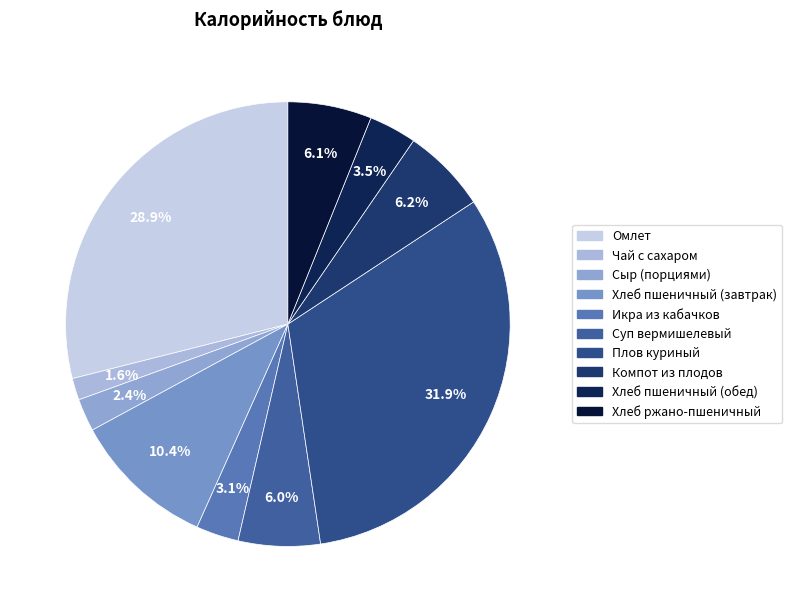

Is there any slice that represents more than half of the pie?

No